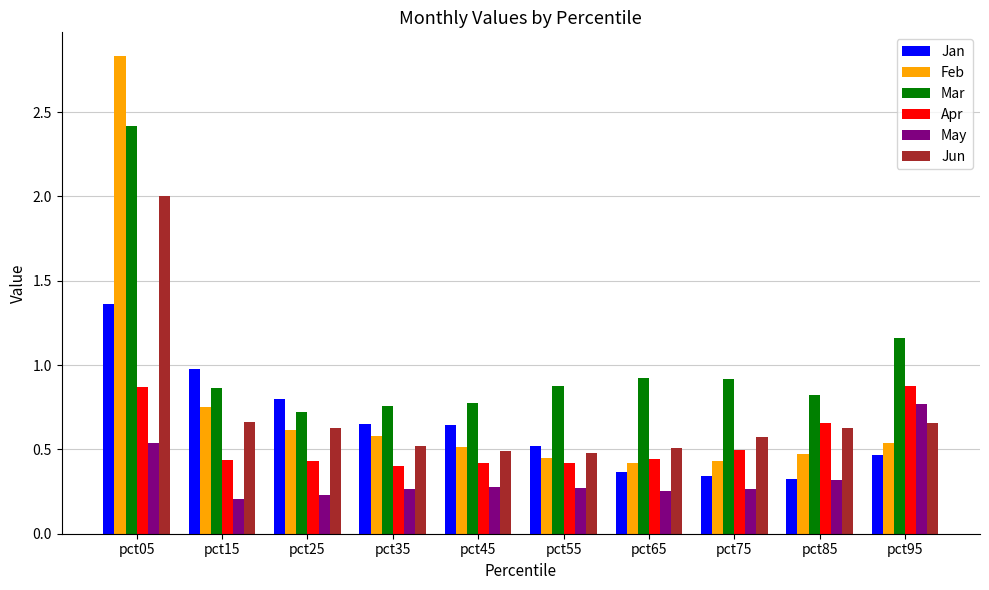

What is the total value across all series at pct65?

2.9